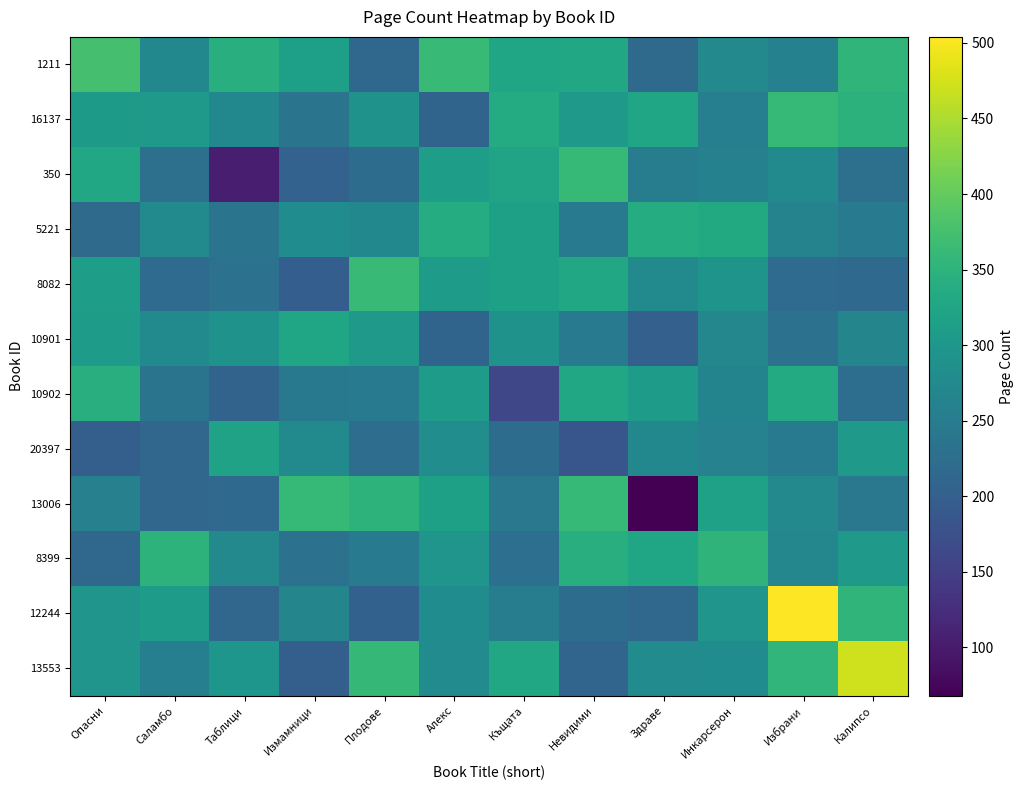

At how many categories does at least one series exceed 195?

12